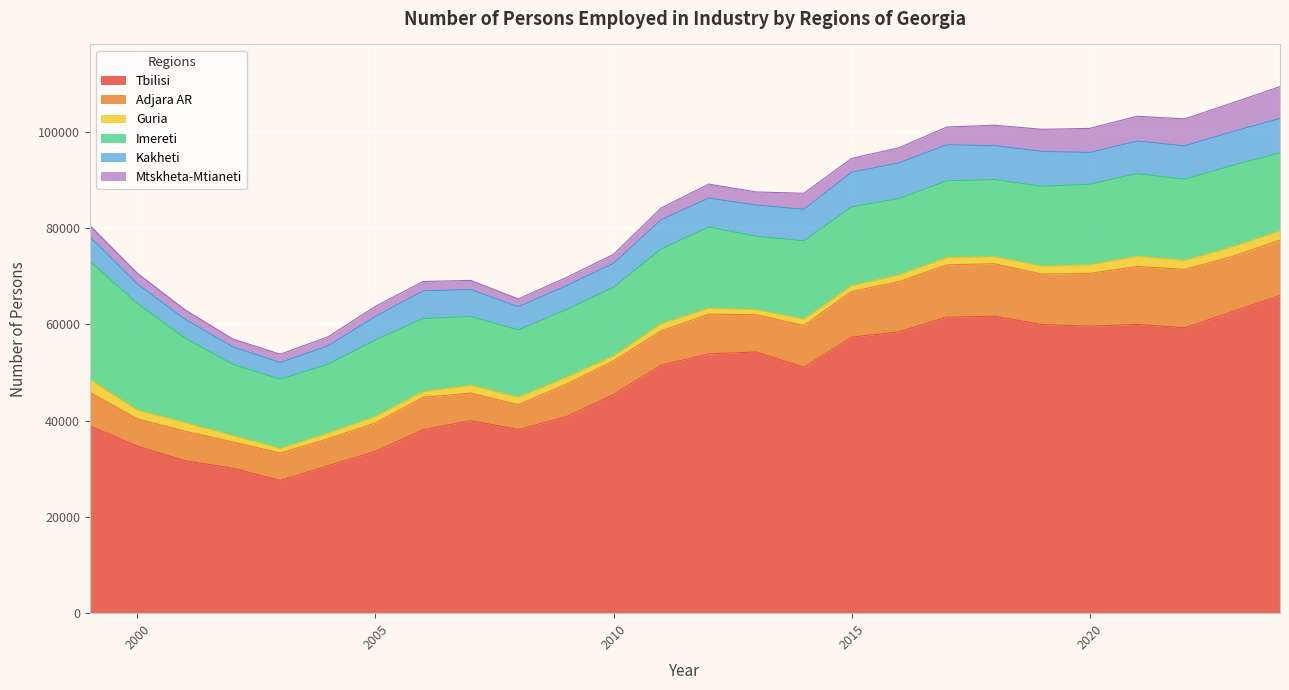

What is the minimum value shown in the chart?

949